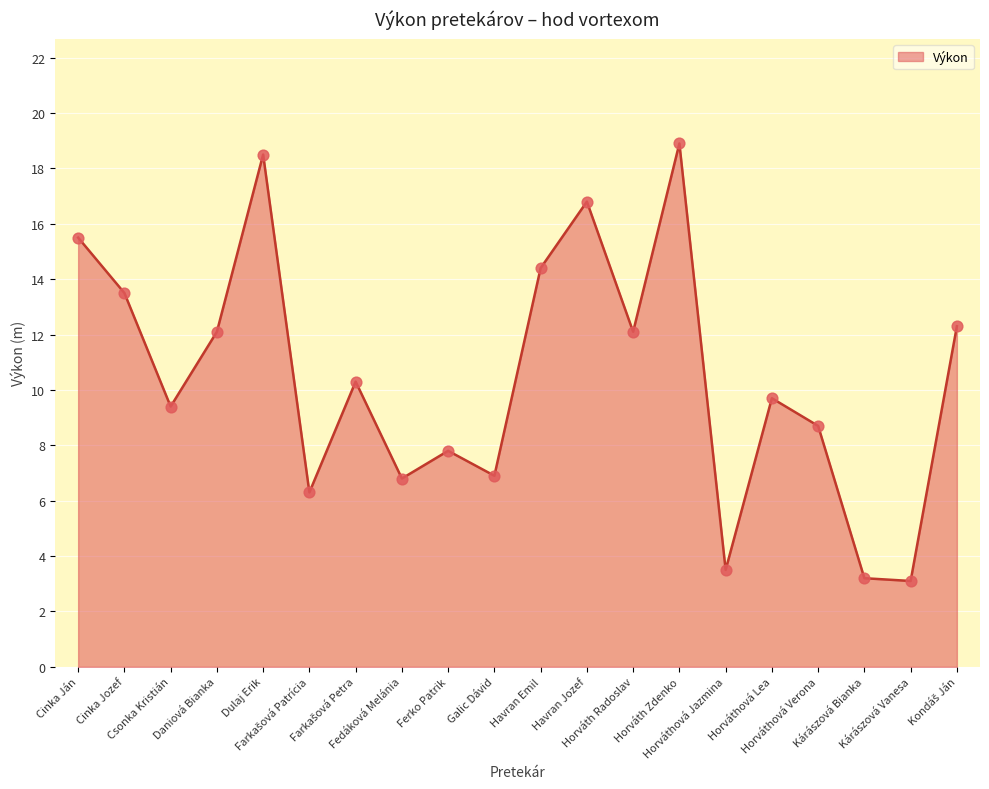

What is the change in value from Galic Dávid to Horváthová Lea?

+2.8